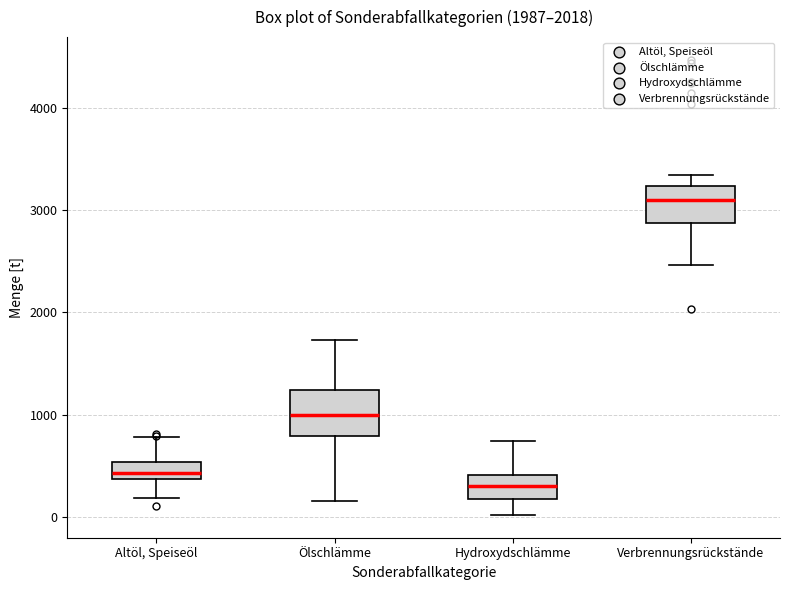

Reading left to right, transcribe this box plot: for each box, give where its median line is, the range the box spans, and where its two whiskers end, as read against the y-axis. The values are not printed on the chart, so give them approximately, as read against the axis.

Altöl, Speiseöl: median 400 (just above the box's lower edge), box 400 to 500, whiskers 200 to 800
Ölschlämme: median 1000, box 800 to 1200, whiskers 200 to 1700
Hydroxydschlämme: median 300, box 200 to 400, whiskers 0 to 700
Verbrennungsrückstände: median 3100, box 2900 to 3200, whiskers 2500 to 3300